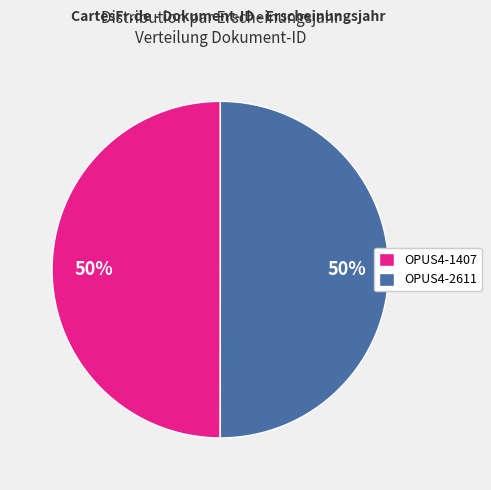

How many slices are in this pie chart?

2